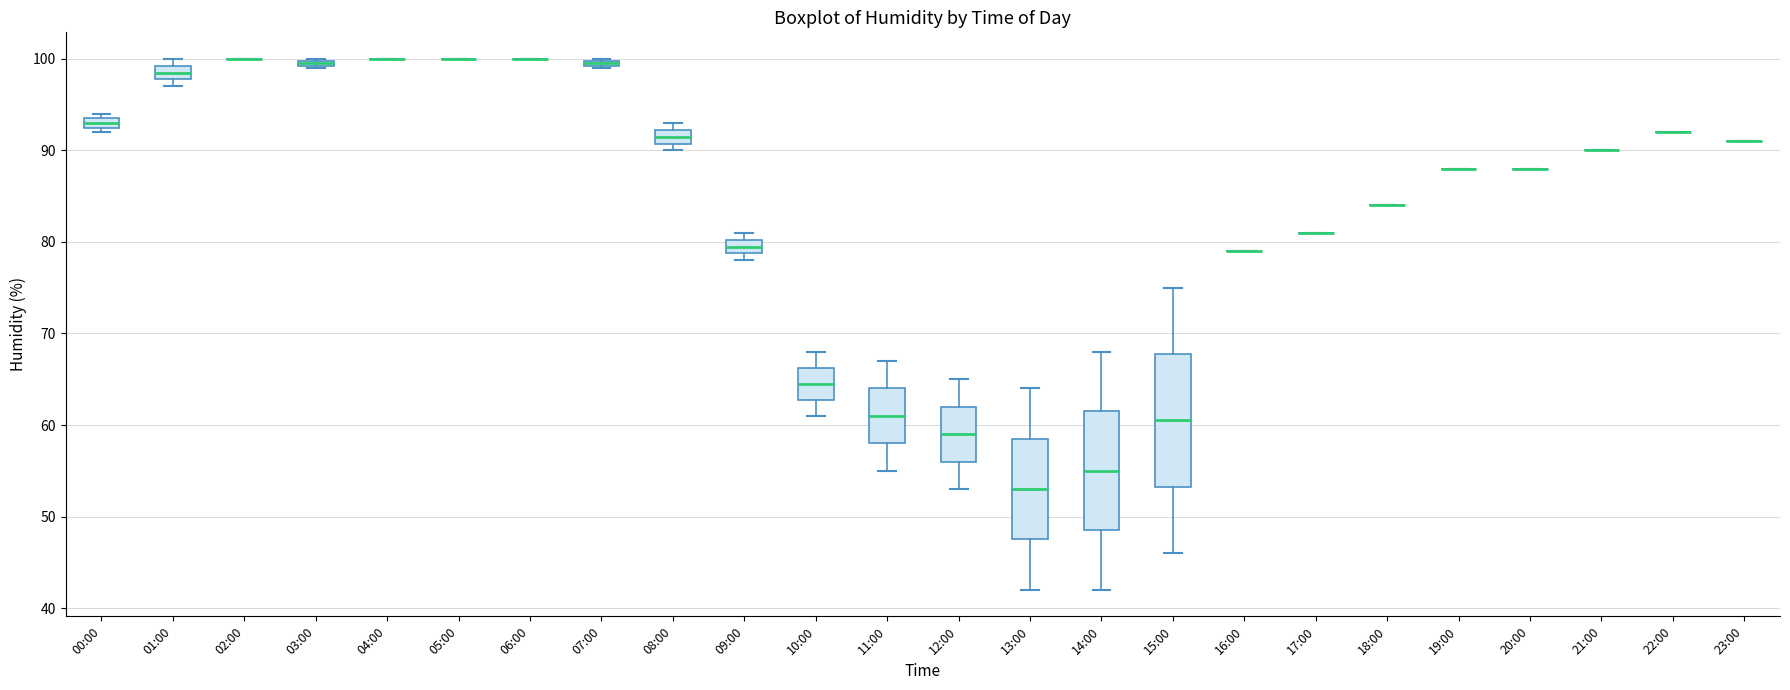

Comparing the boxes themselves (not the whiskers), which one is the tallest?

15:00